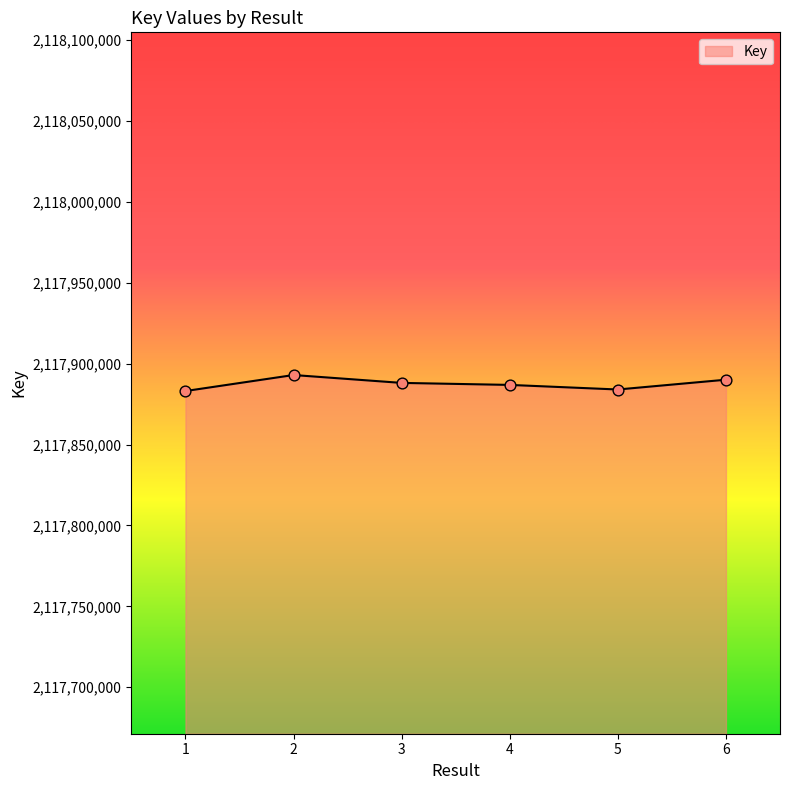

Between 1 and 6, which is larger?

6